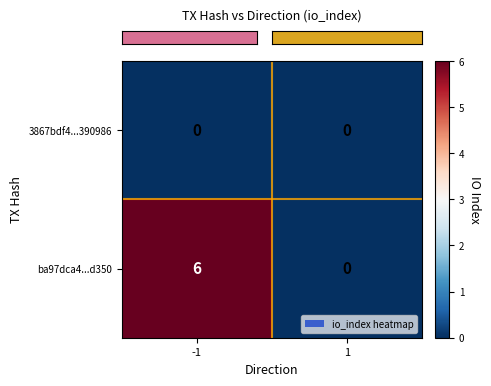

Is it true that 3867bdf4...390986 equals 0 at 1?

True